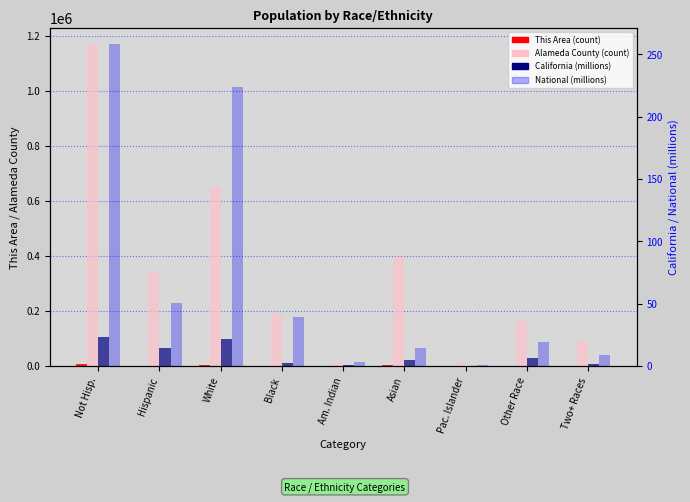

What is the value of the Alameda County bar at the 6th from the left?

394560.0